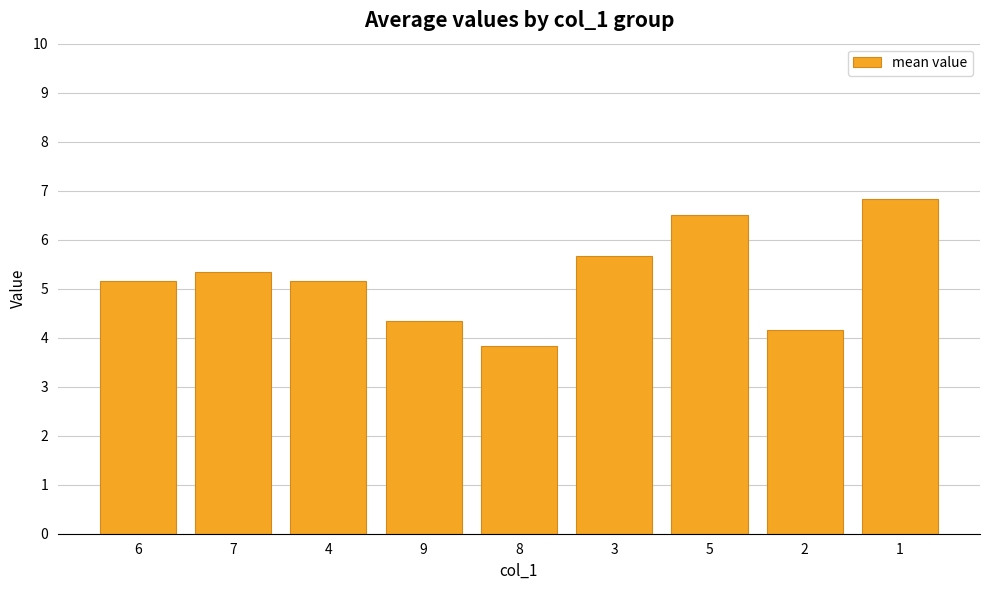

Reading left to right, transcribe all the data shown in this chart.

6=5.2	7=5.3	4=5.2	9=4.3	8=3.8	3=5.7	5=6.5	2=4.2	1=6.8